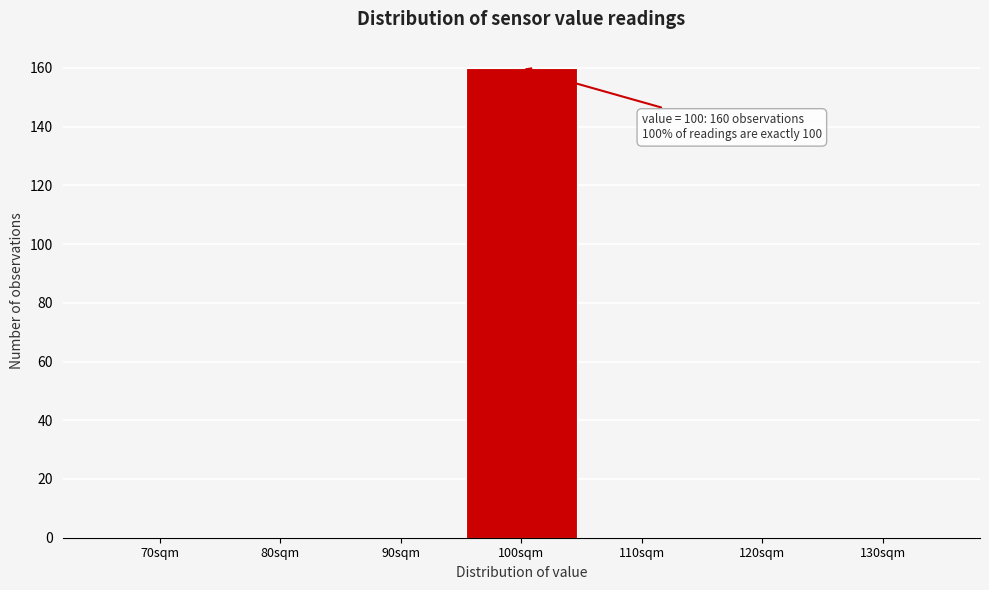

Reading left to right, list all the values displayed in this chart.

70sqm=0	80sqm=0	90sqm=0	100sqm=160	110sqm=0	120sqm=0	130sqm=0